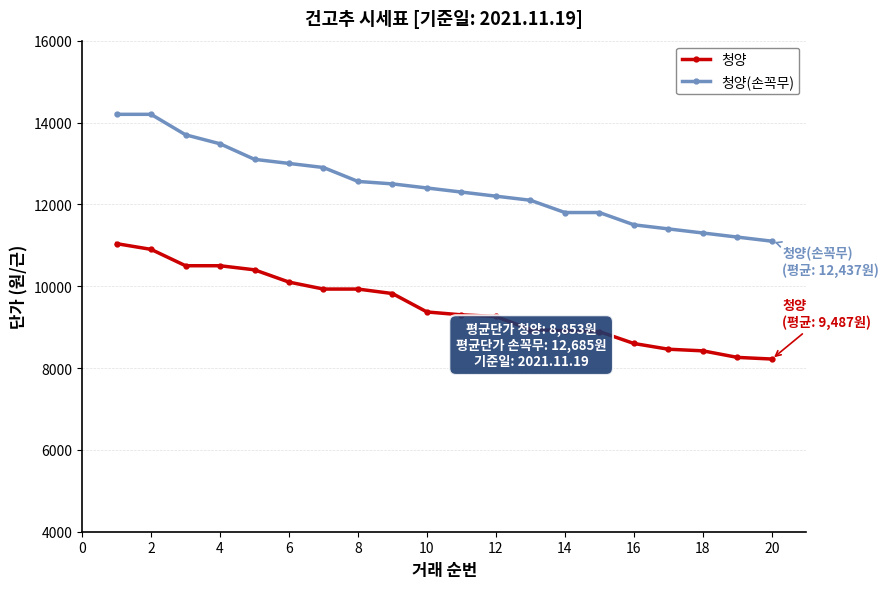

Which series has the largest total across all categories?

청양(손꼭무)